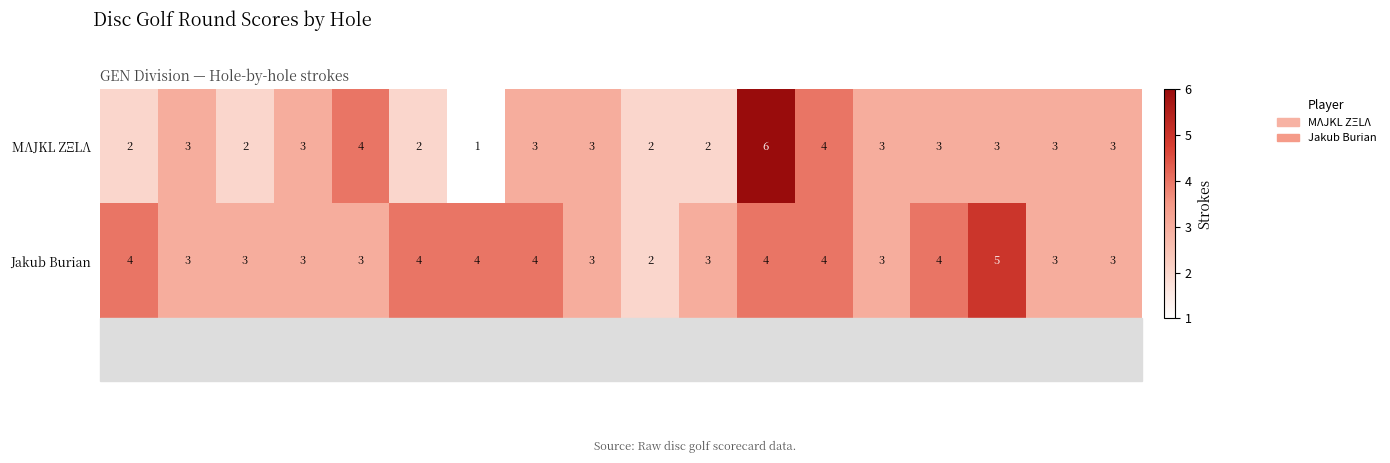

The MΛJKL ZΞLΛ series shows 1 at H2. True or false?

False